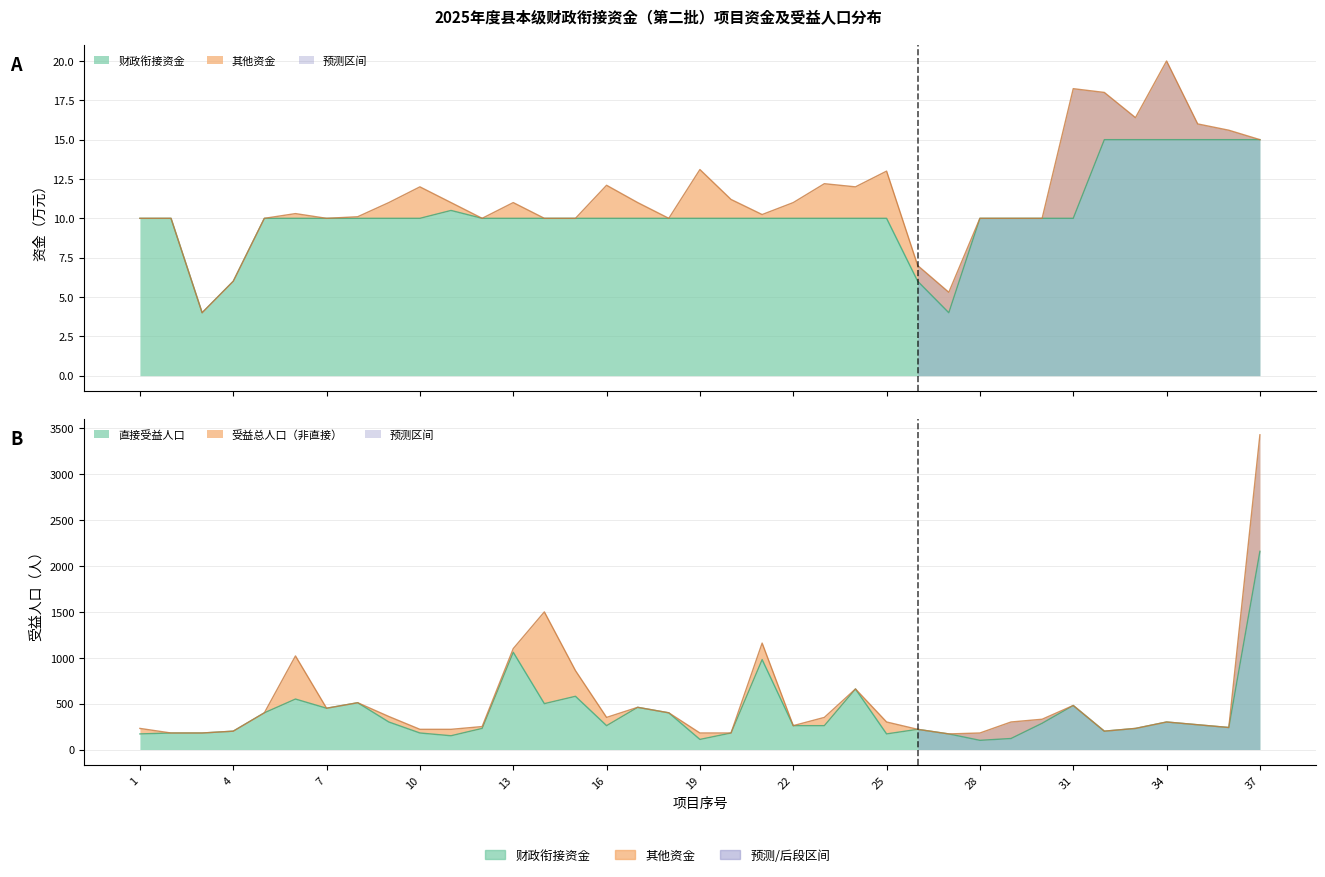

At which category does the chart reach its minimum across all series?

3